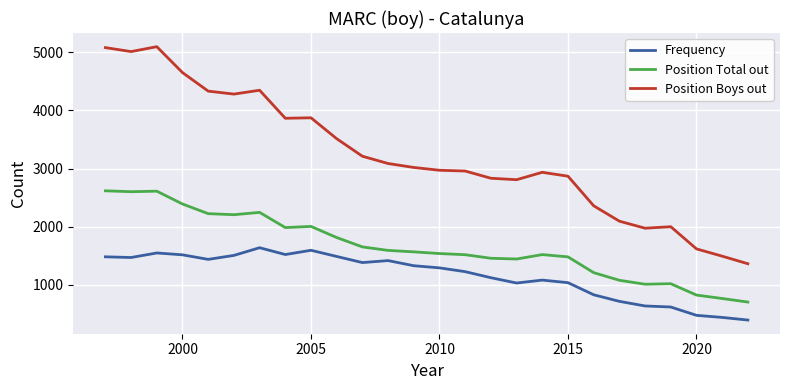

What is the average value of the Position Total out series?

1659